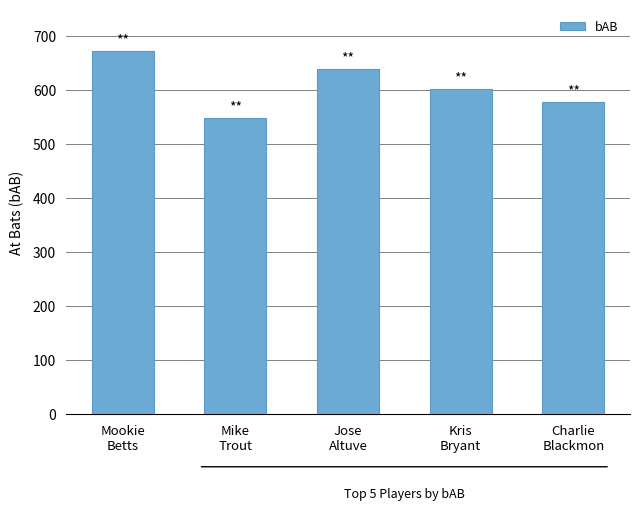

Is it true that the value at Mike
Trout is 549?

True